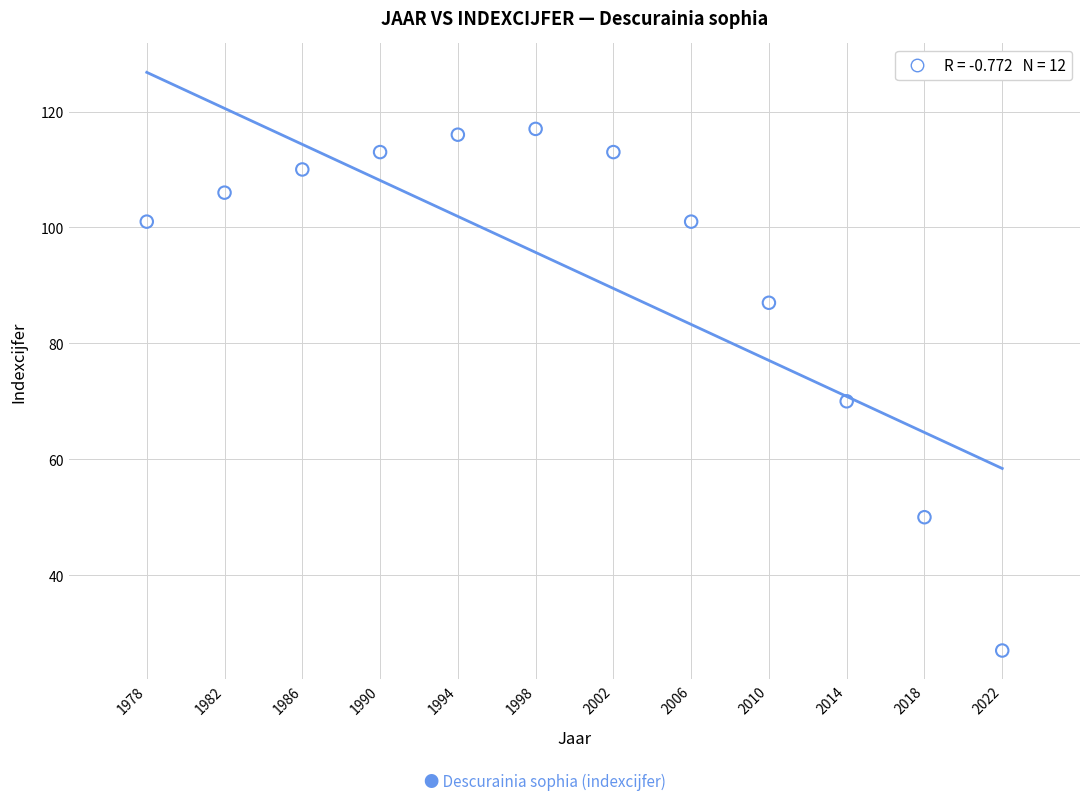

What Y value in the scatter plot is closest to 72?

70